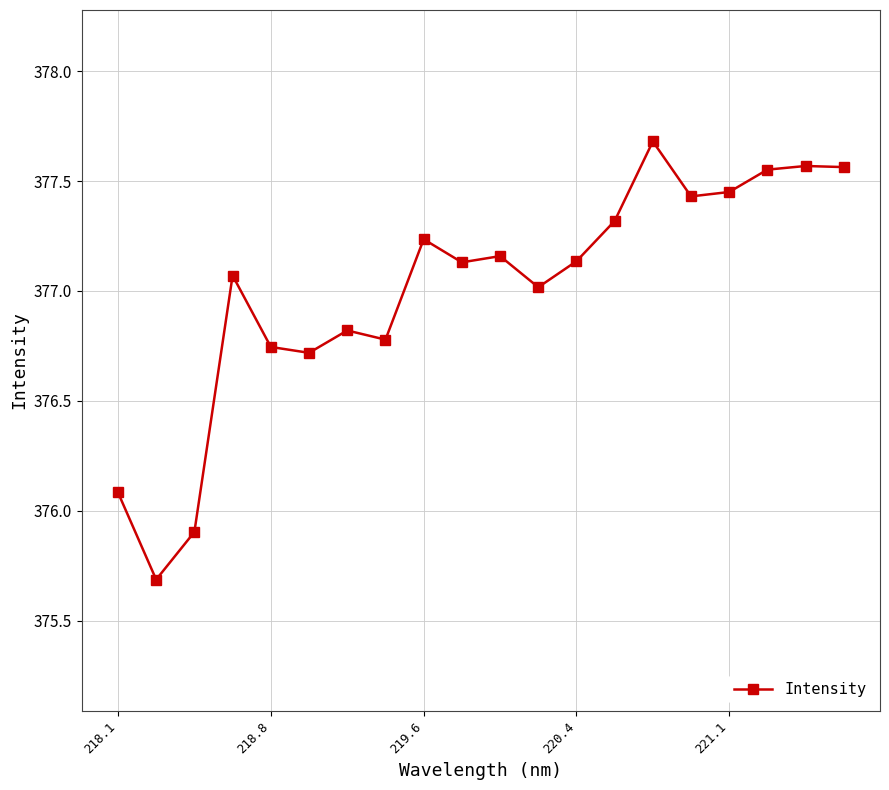

True or false: the data has more than 0 interior local peaks.

True